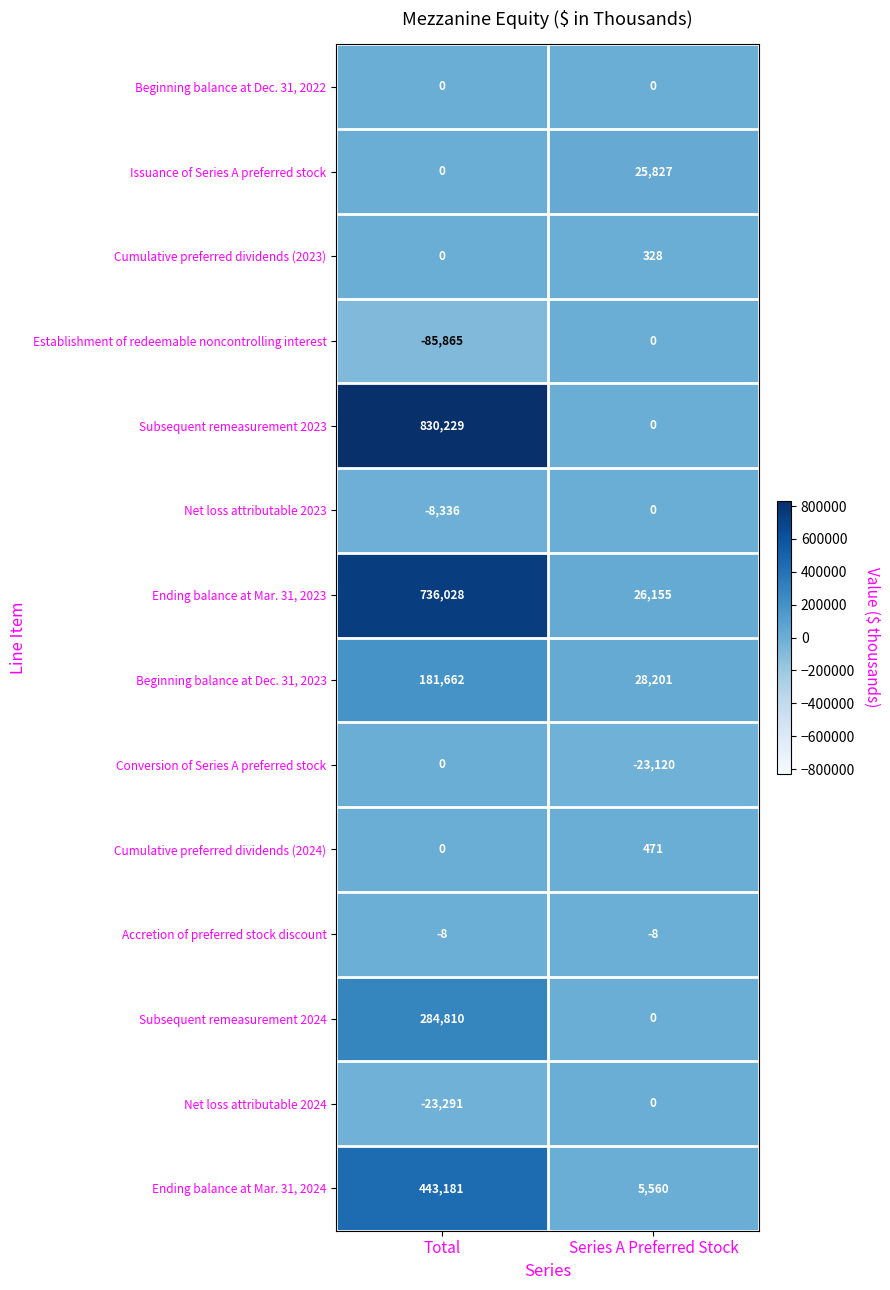

Is the value of Subsequent remeasurement 2023 at Total greater than the value of Conversion of Series A preferred stock at Total?

Yes